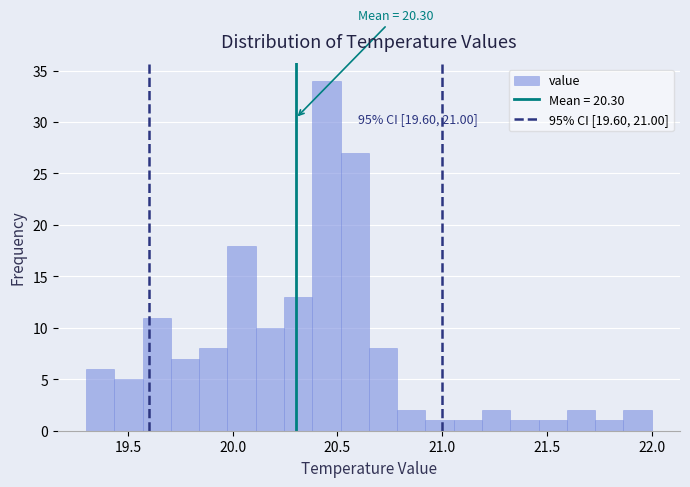

Around what value on the x-axis is the tallest bar? Give the approximate position of its centre, as read against the axis.

20.45